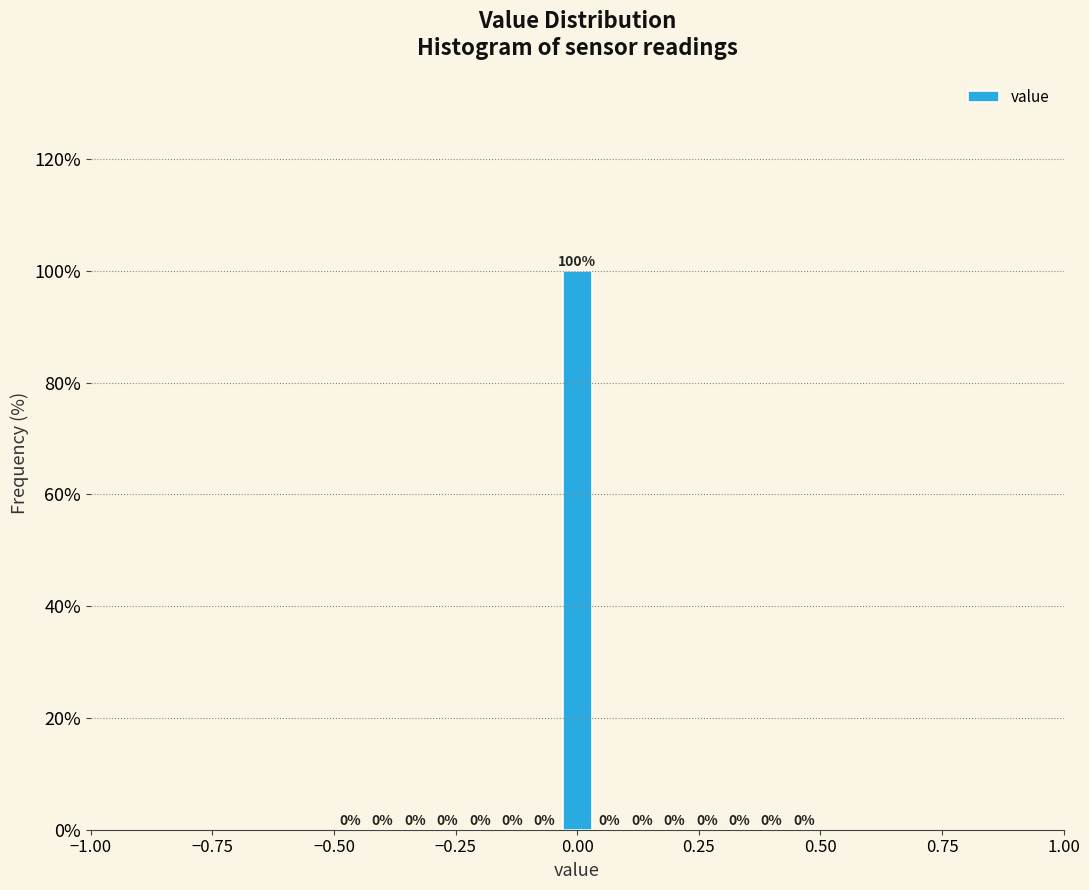

Around what value on the x-axis is the tallest bar? Give the approximate position of its centre, as read against the axis.

0.00